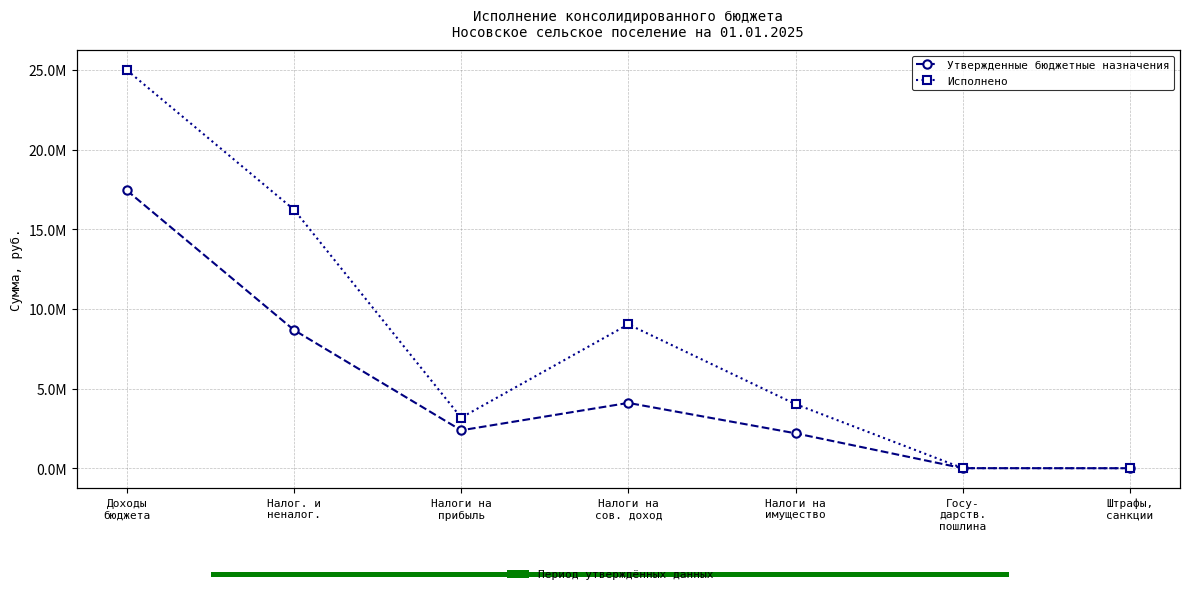

What is the spread (max minus min) of values at Налоги на
сов. доход?

4931148.8